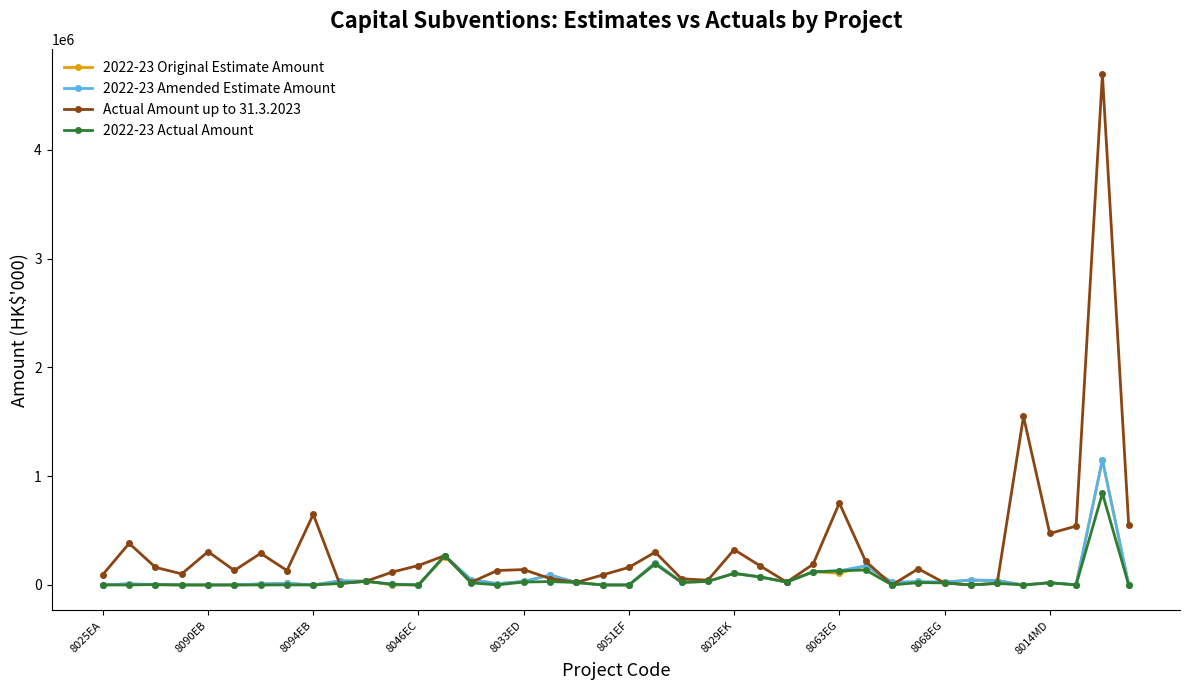

Which series has the largest total across all categories?

Actual Amount up to 31.3.2023